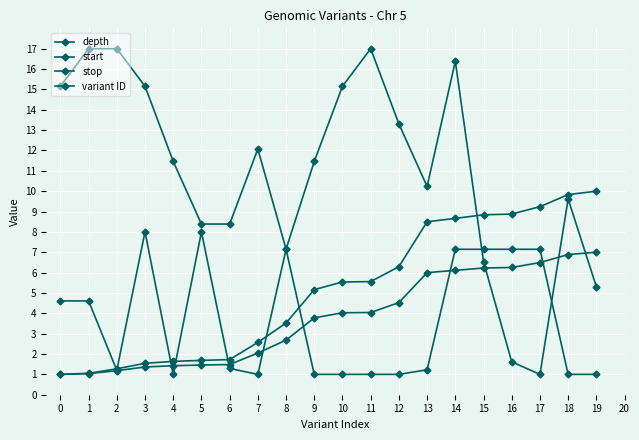

How many lines are shown in the chart?

4